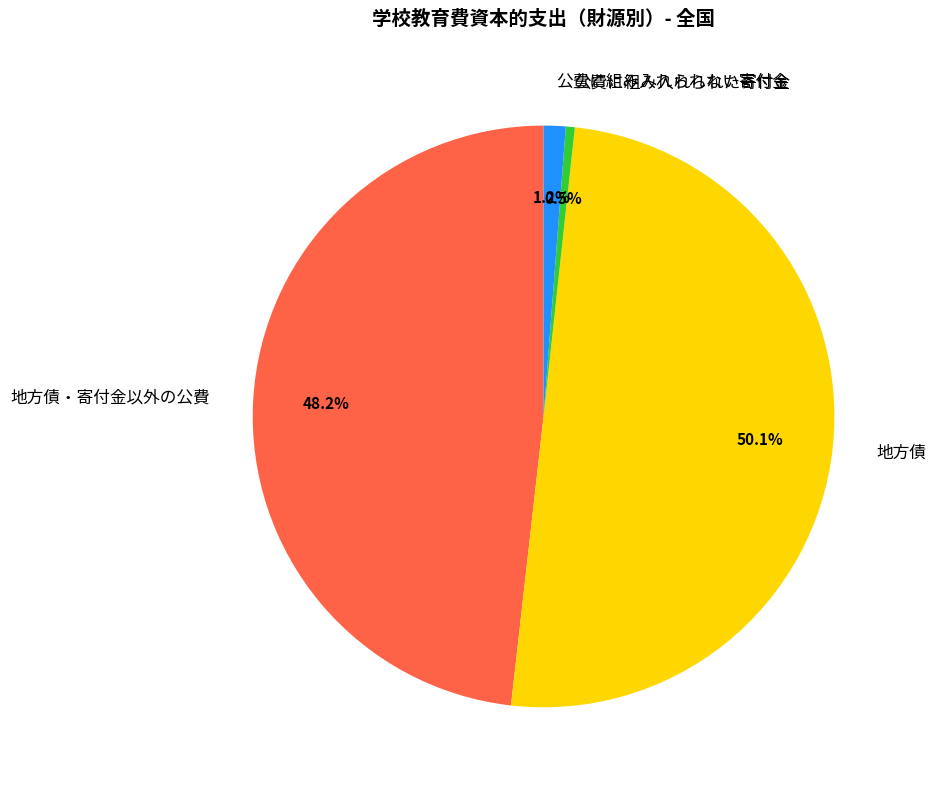

Rank the categories by value from highest to lowest.

地方債, 地方債・寄付金以外の公費, 公費に組み入れられない寄付金, 公費に組み入れられた寄付金